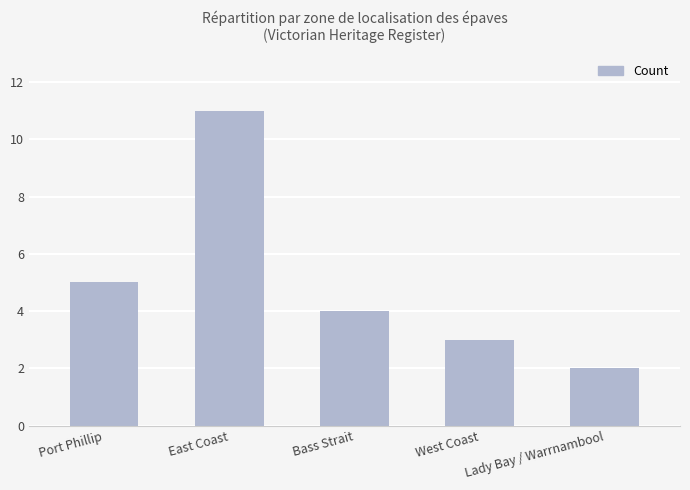

Is it true that the value at West Coast is 4?

False